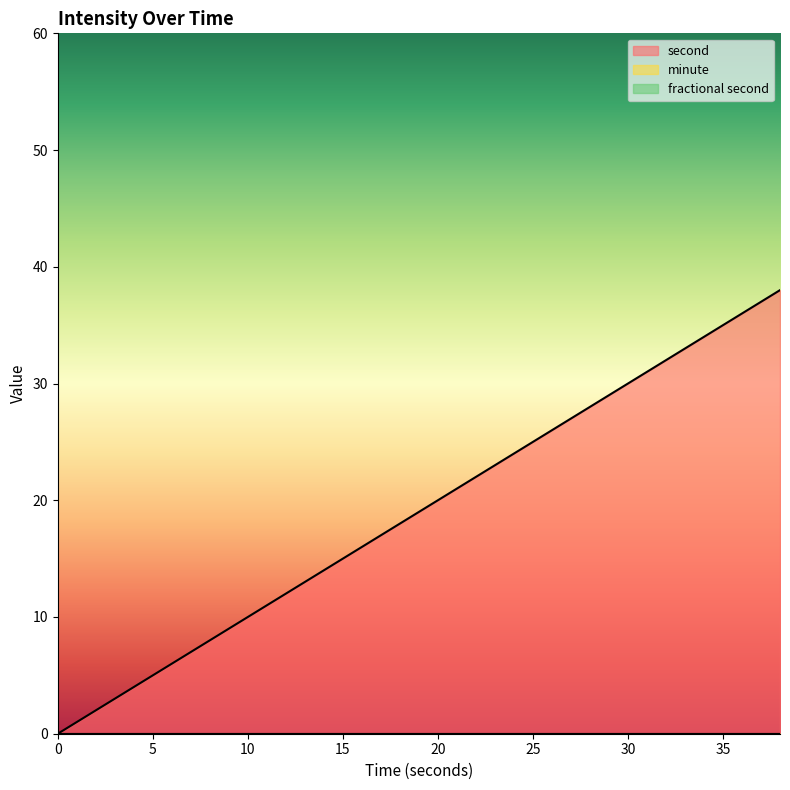

True or false: minute has more than 0 interior local peaks.

False